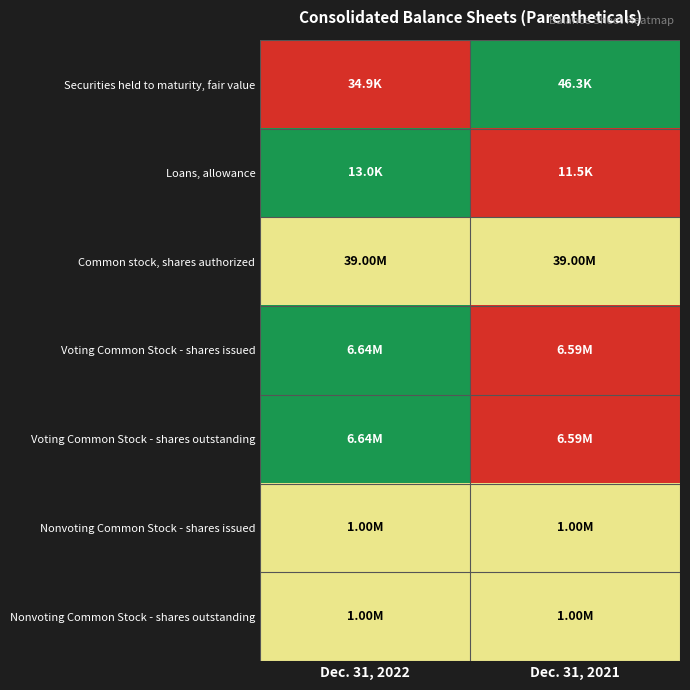

Between Dec. 31, 2021 and Dec. 31, 2022, which is larger?

Dec. 31, 2021